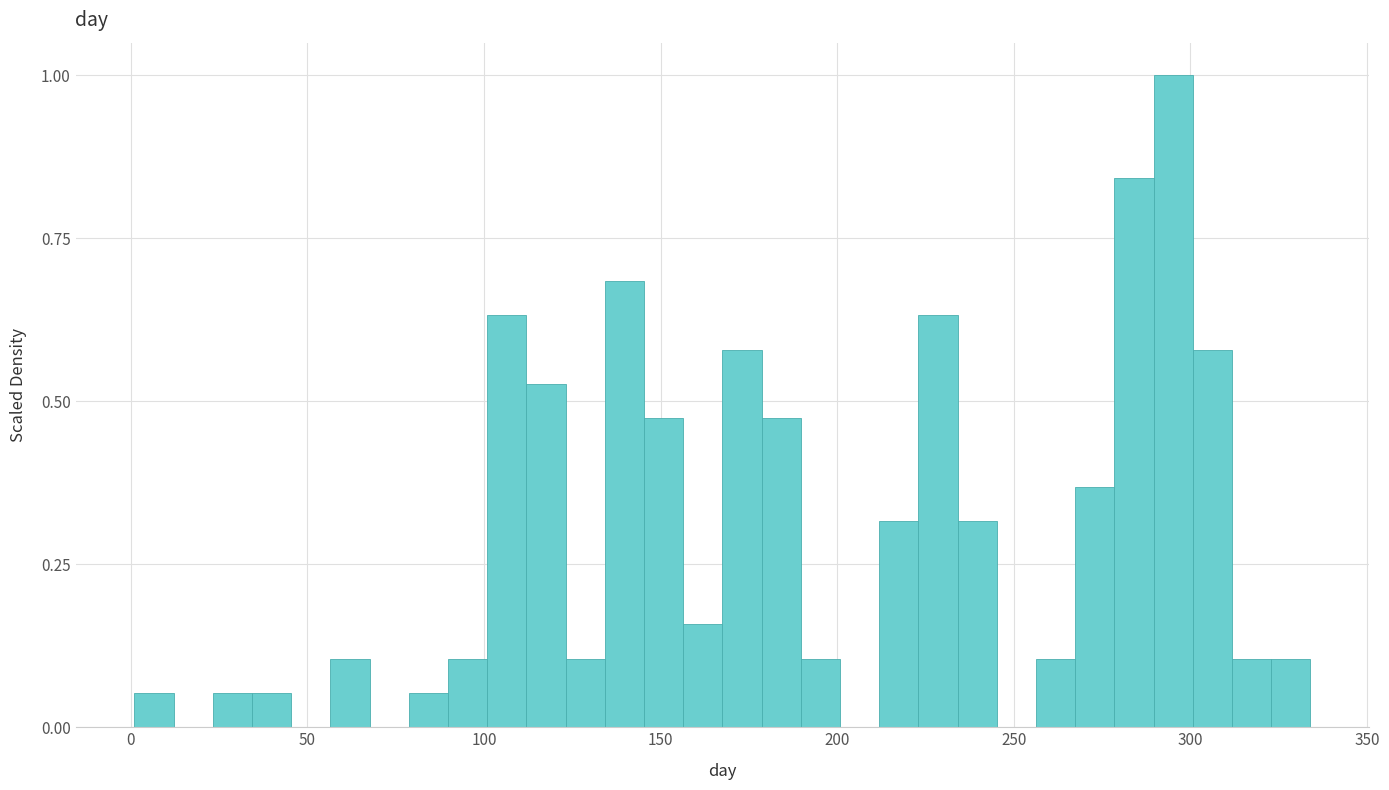

Around what value on the x-axis is the tallest bar? Give the approximate position of its centre, as read against the axis.

295